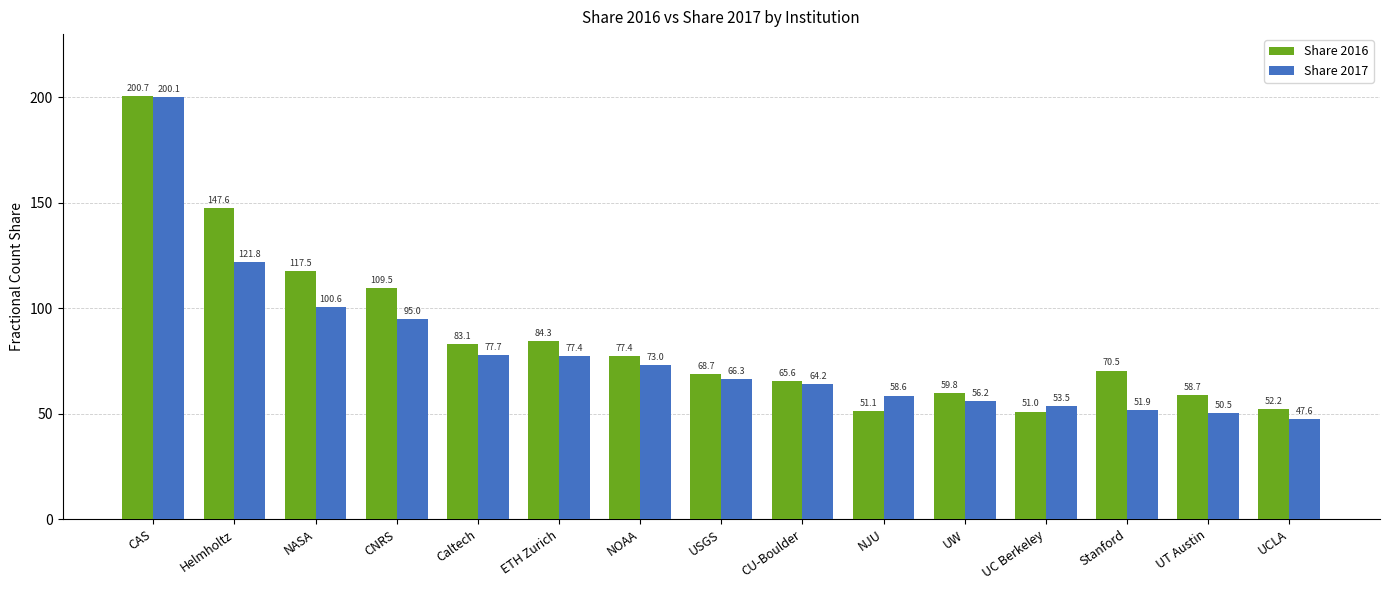

How many data points in Share 2016 are less than 70?

7